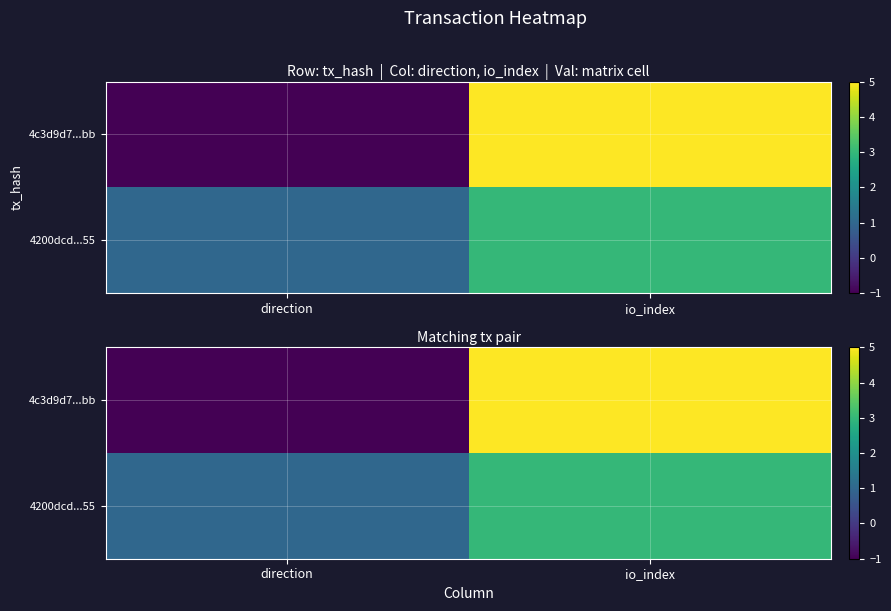

What is the spread (max minus min) of values at direction?

2